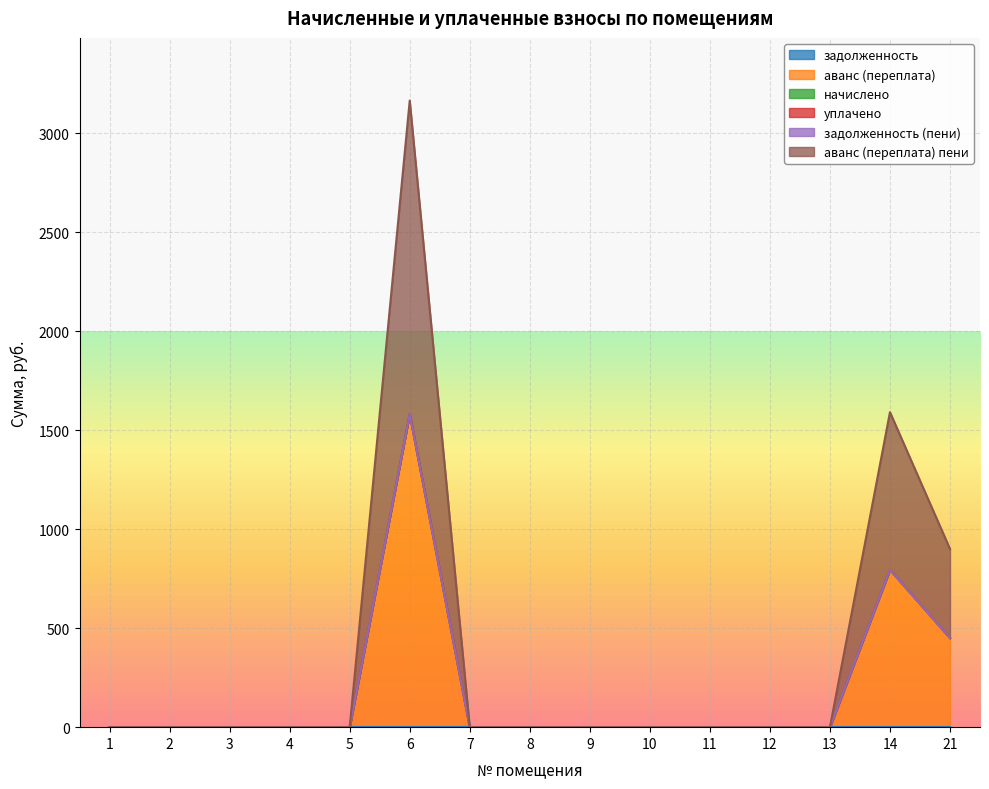

True or false: задолженность (пени) has more than 1 interior local peaks.

False